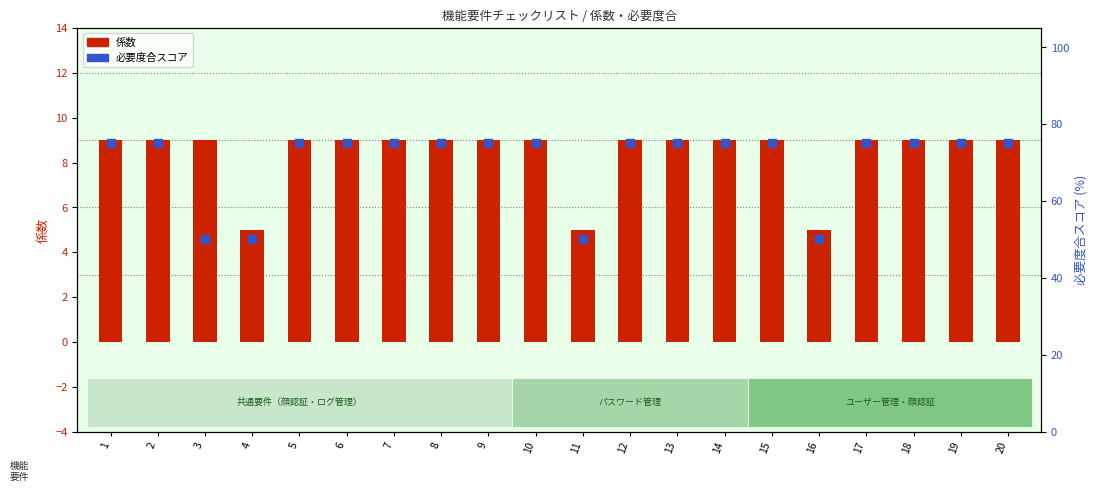

Which series has the widest spread of Y values?

必要度合スコア